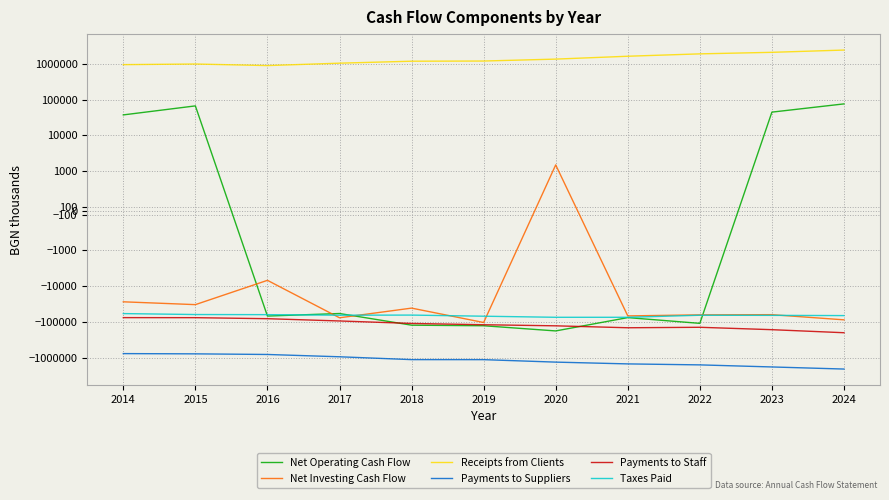

Rank the series by their maximum value, from lowest to highest.

Payments to Suppliers, Payments to Staff, Taxes Paid, Net Investing Cash Flow, Net Operating Cash Flow, Receipts from Clients